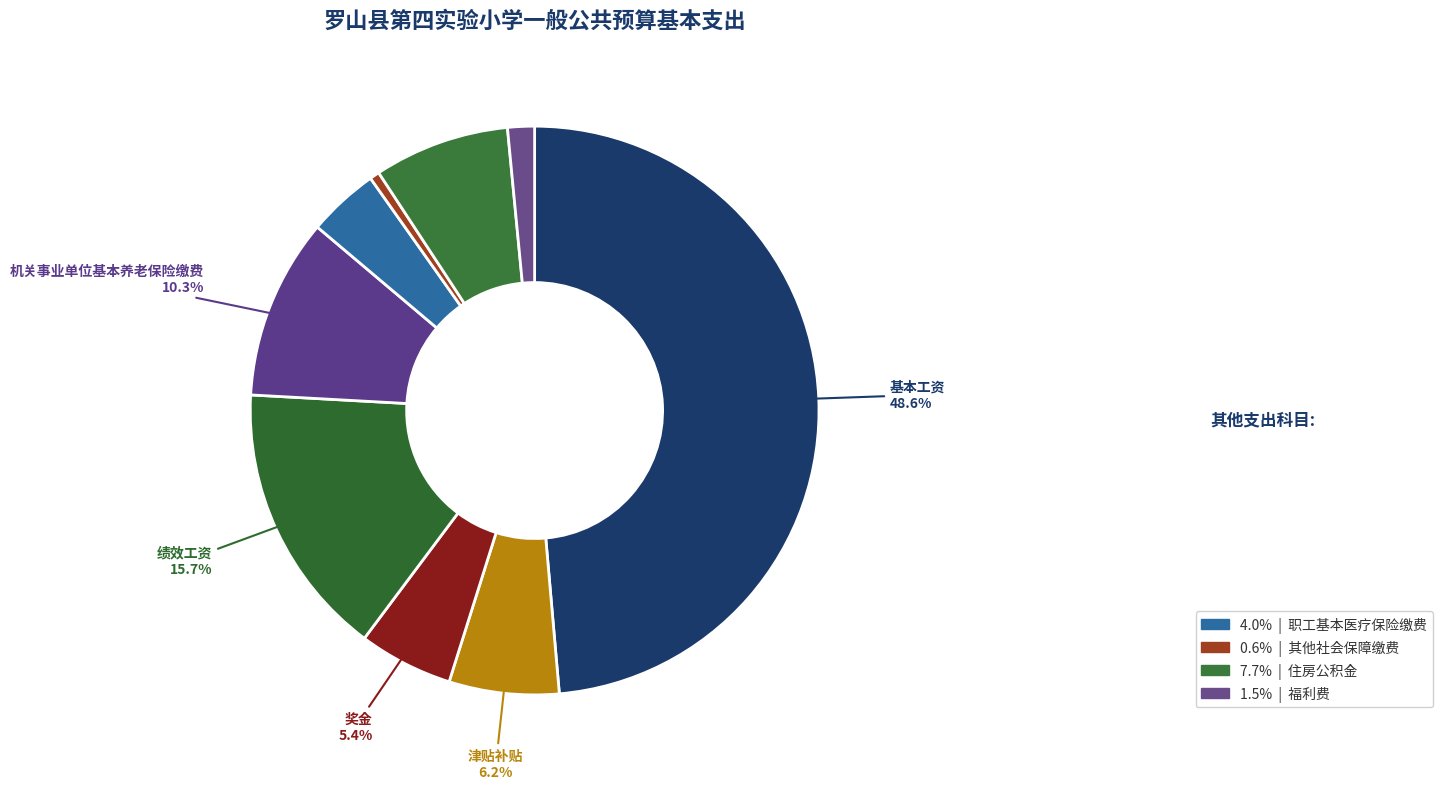

Does any single category account for the majority?

No